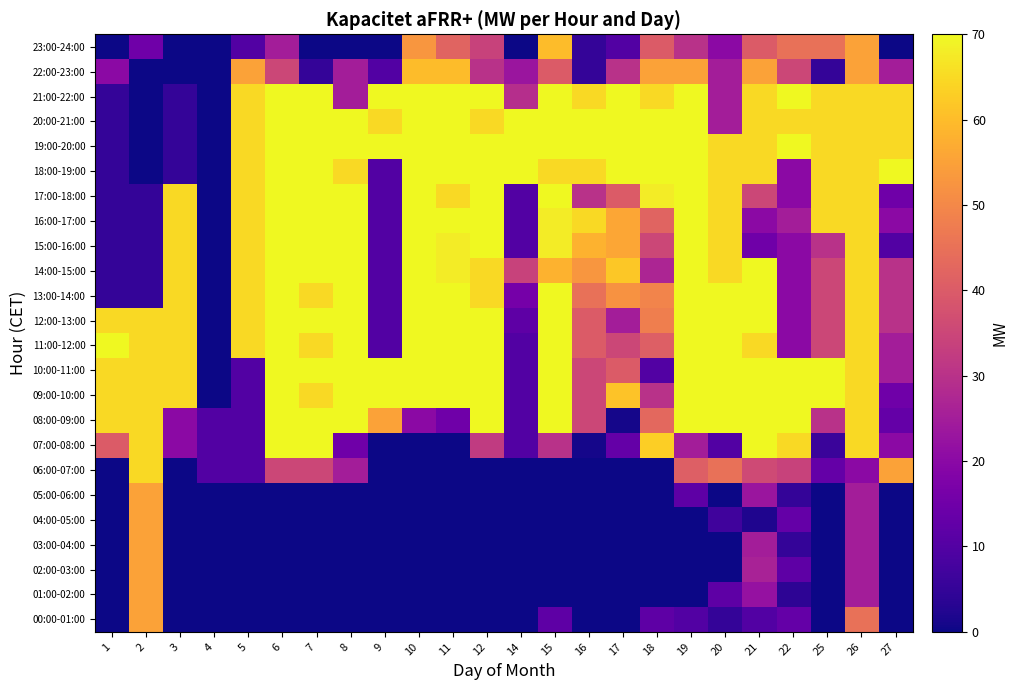

What is the total value across all series at 25?

799